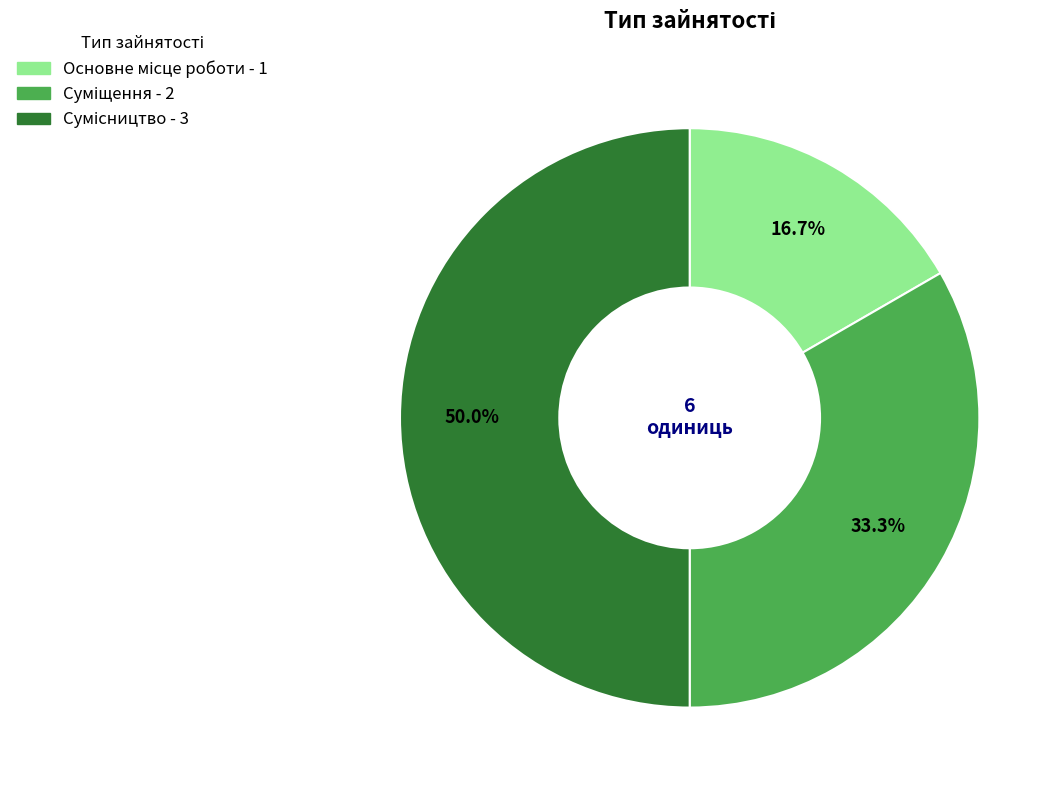

Is there a majority slice in this chart?

No